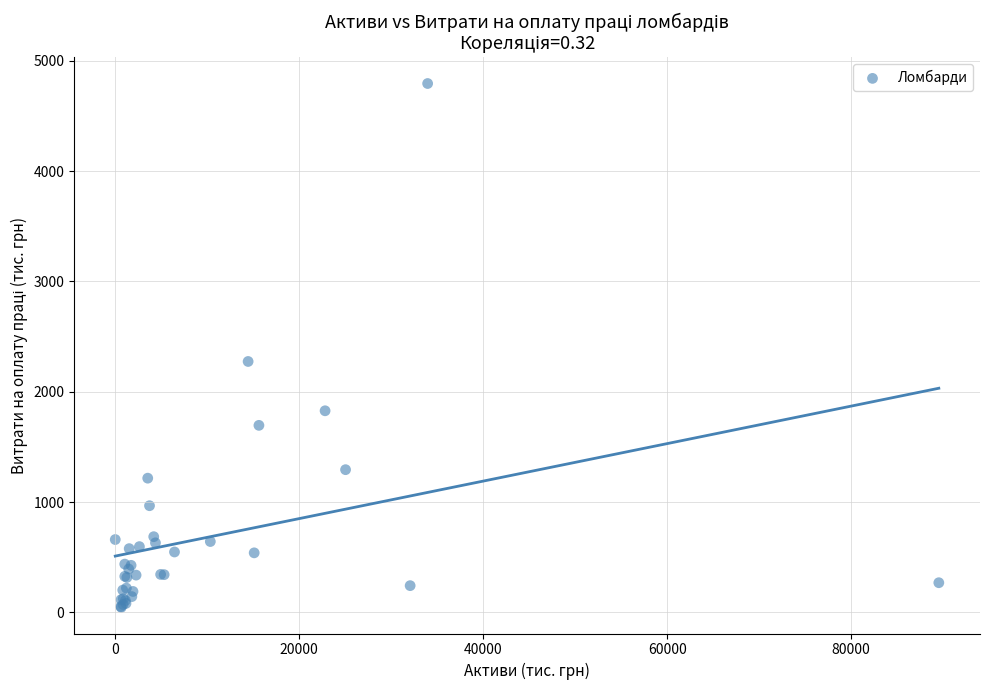

What Y value in the scatter plot is closest to 2420?

2274.9